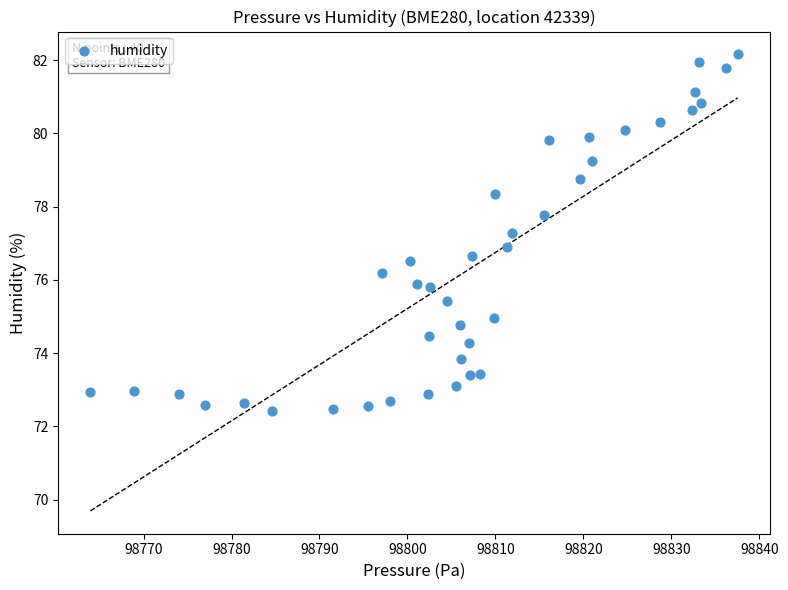

What is the range of Y values (max minus min)?

9.7